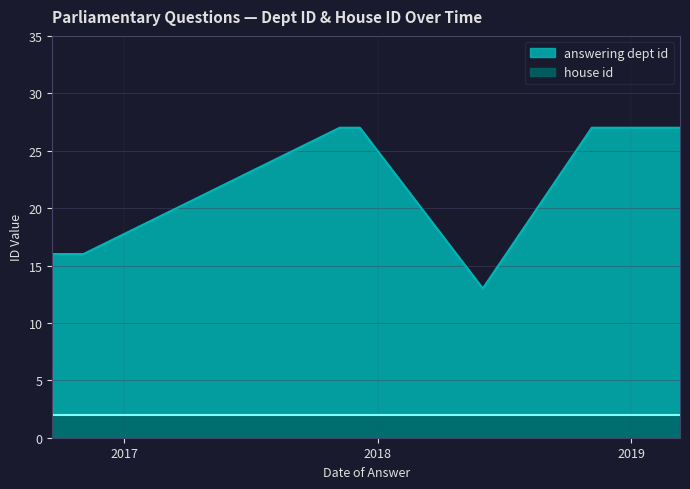

What is the greatest value displayed?

27